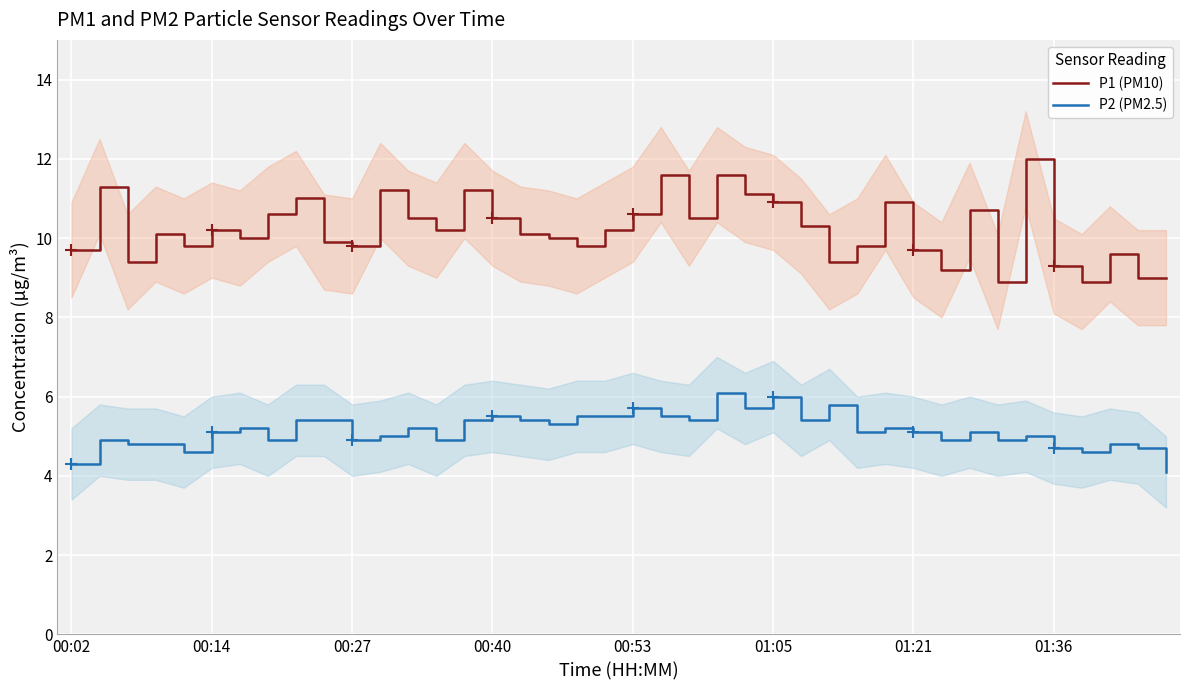

Which has a higher value, 18 or 34?

34